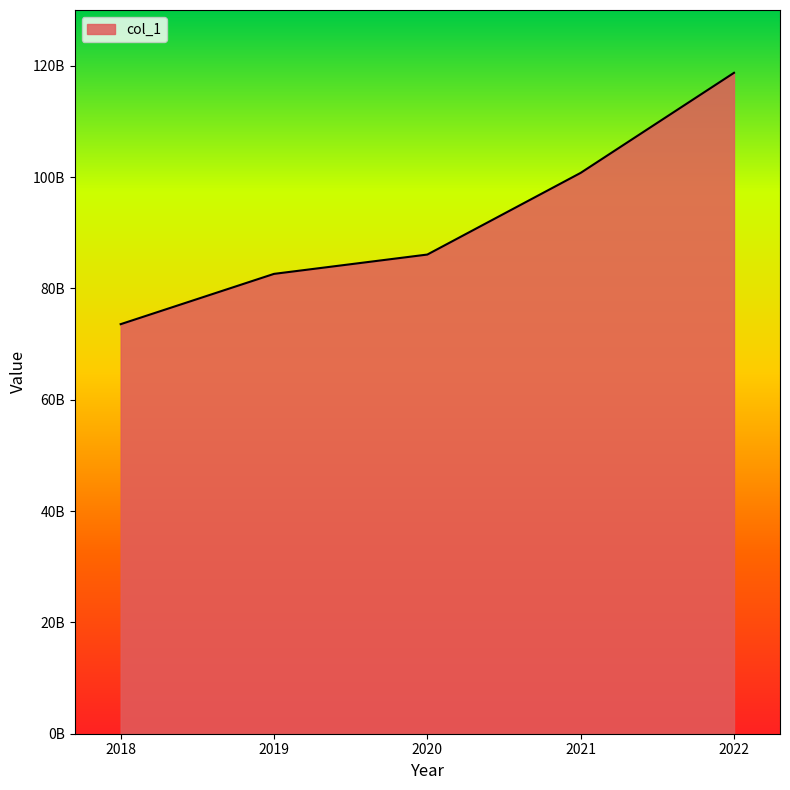

True or false: the data has more than 0 interior local peaks.

False